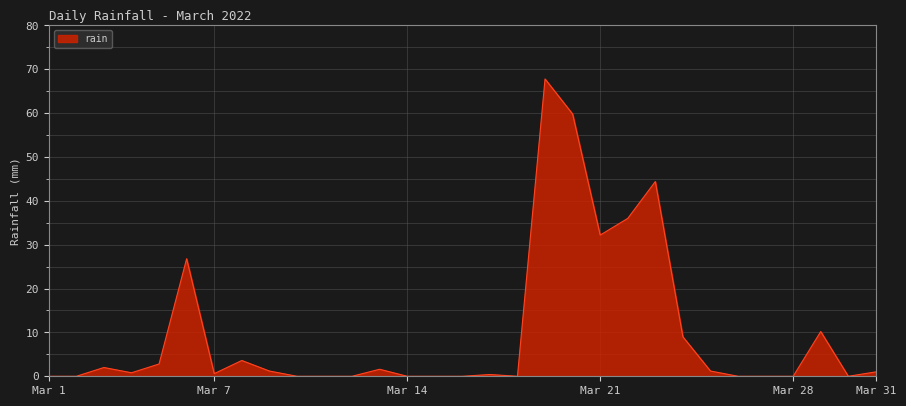

What is the average value?

9.7